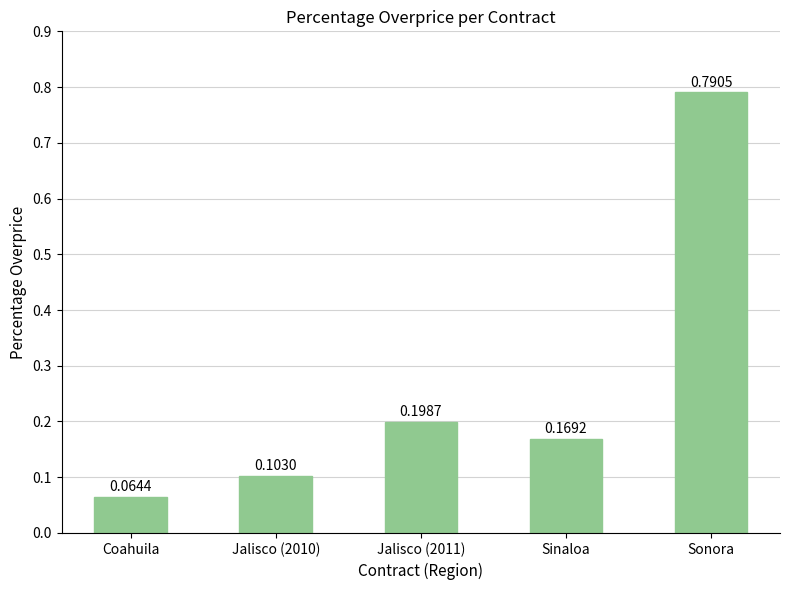

What is the average value?

0.3